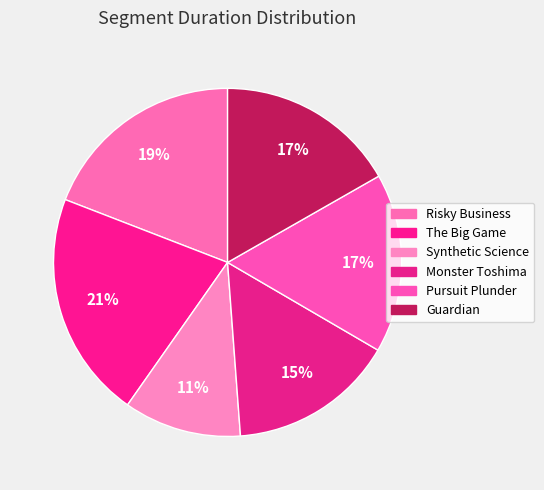

Does any single category account for the majority?

No